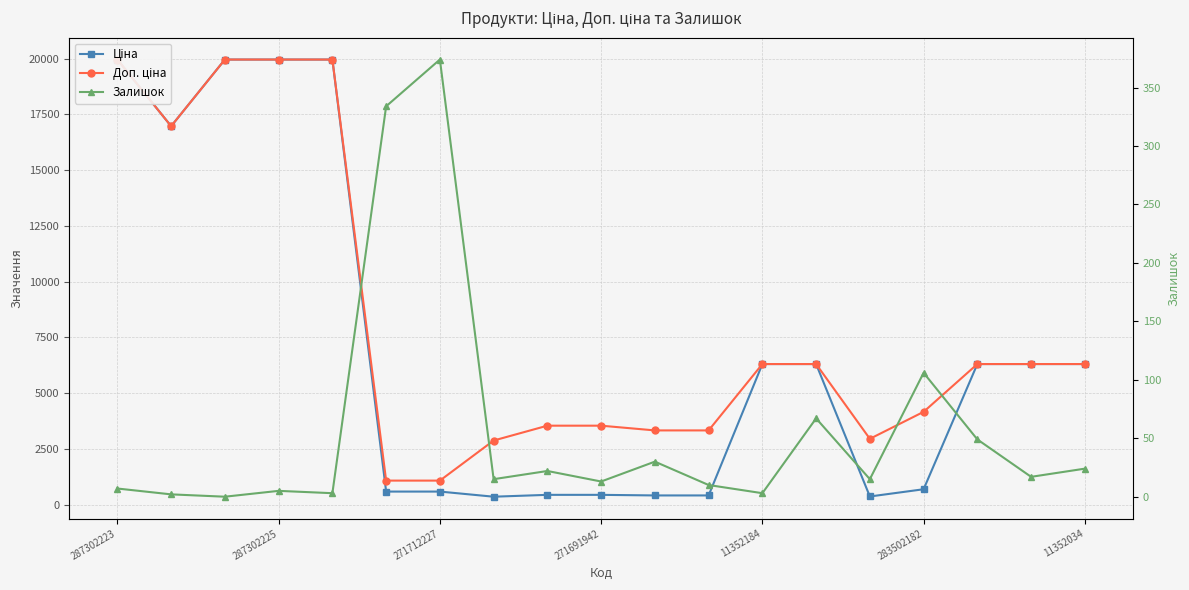

True or false: Залишок and Ціна cross at least once.

False